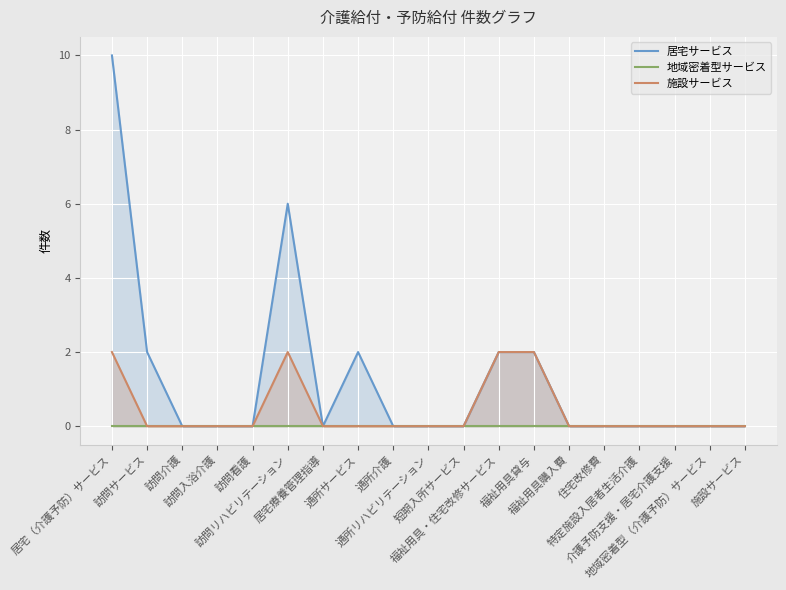

True or false: 地域密着型サービス and 施設サービス intersect in this chart.

False